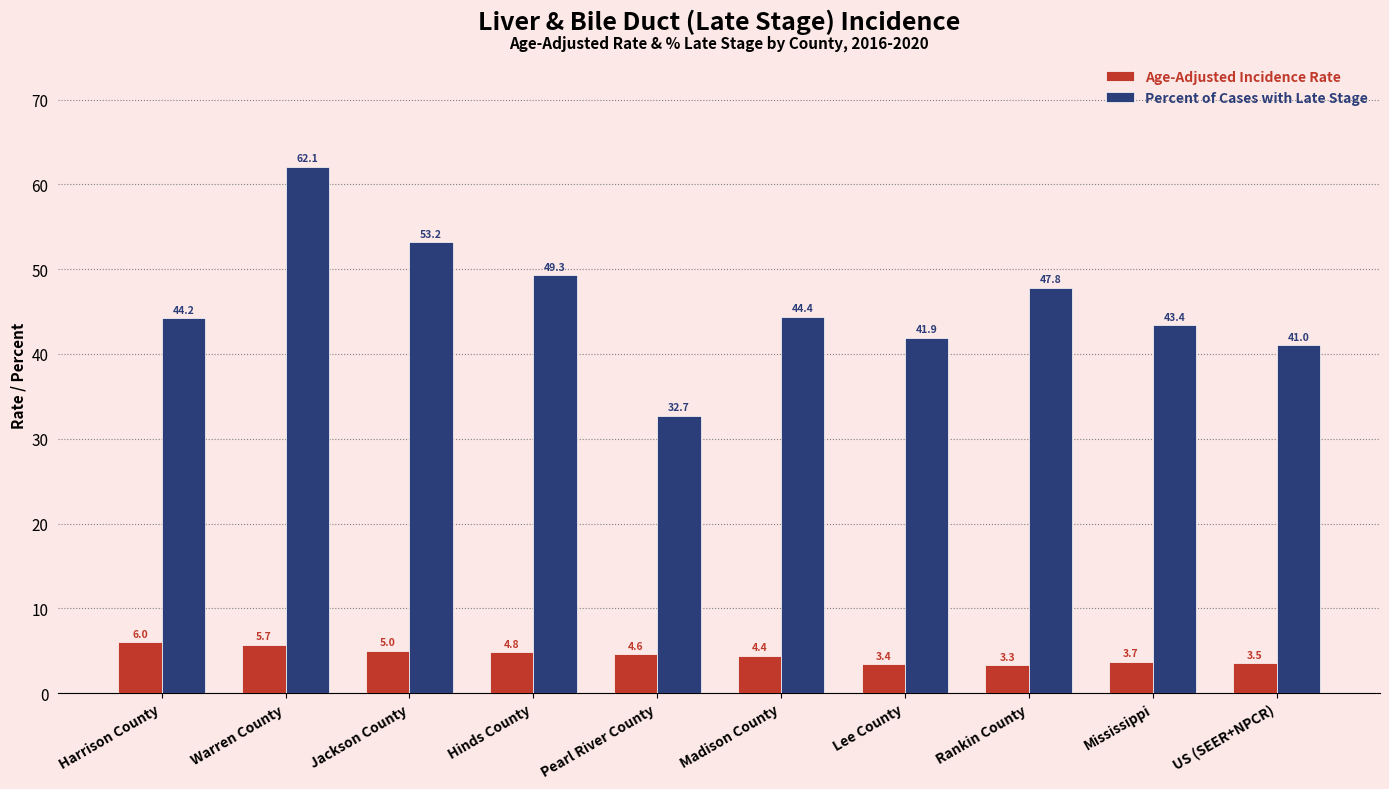

What is the sum of the Age-Adjusted Incidence Rate values at Hinds County and Pearl River County?

9.4